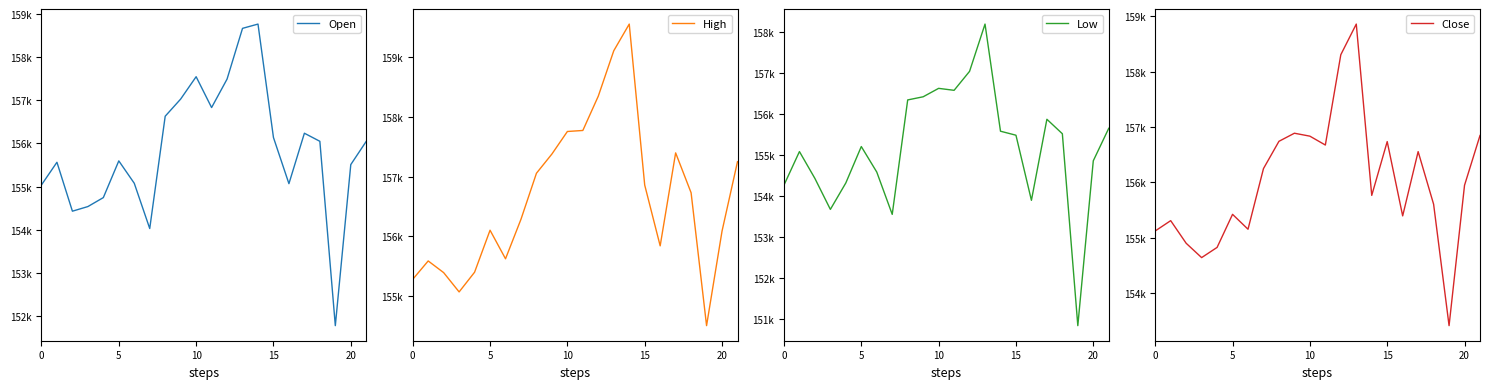

How many interior local peaks does the High series have?

4